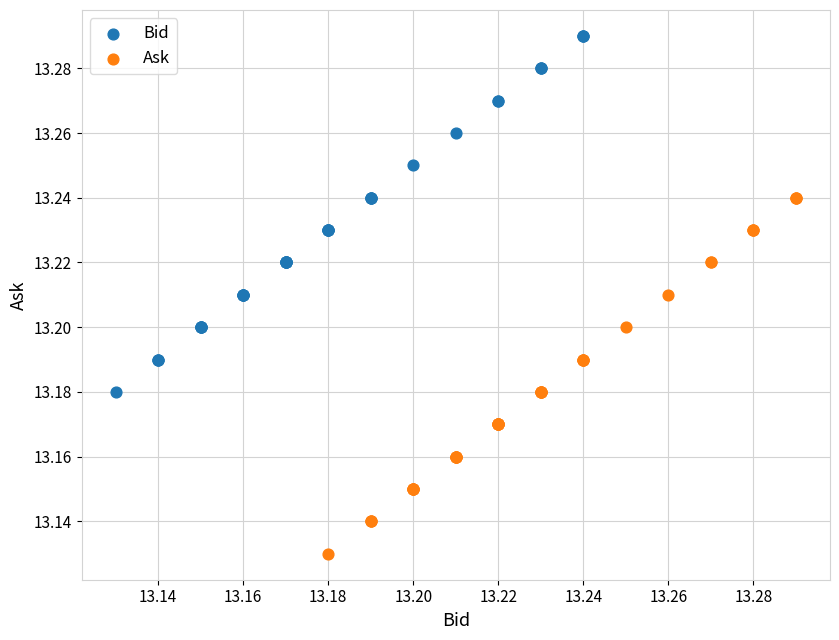

Which series reaches the maximum Y coordinate?

Bid